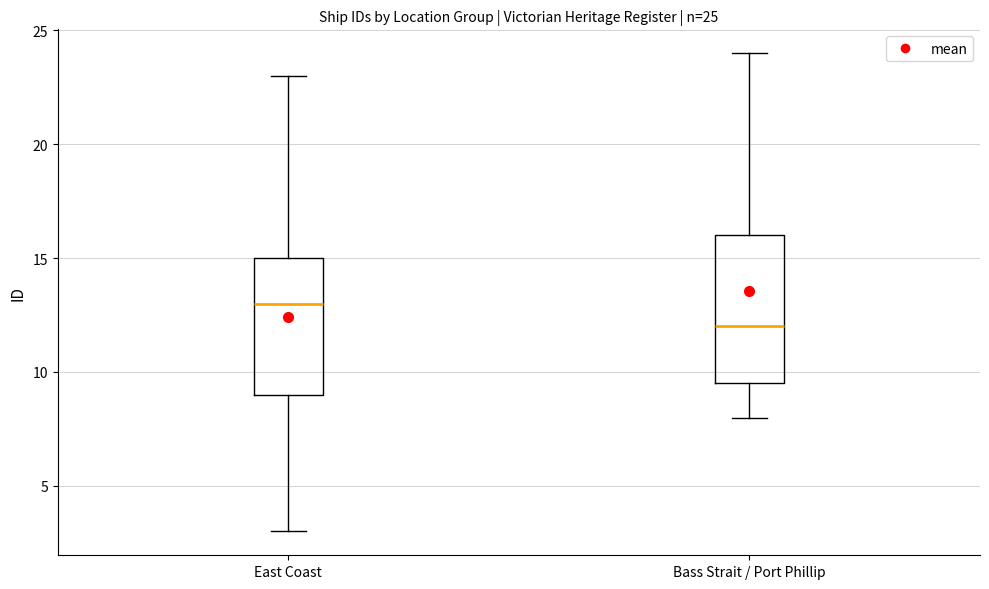

Which box is the tallest, from its lower edge to its upper edge?

Bass Strait / Port Phillip